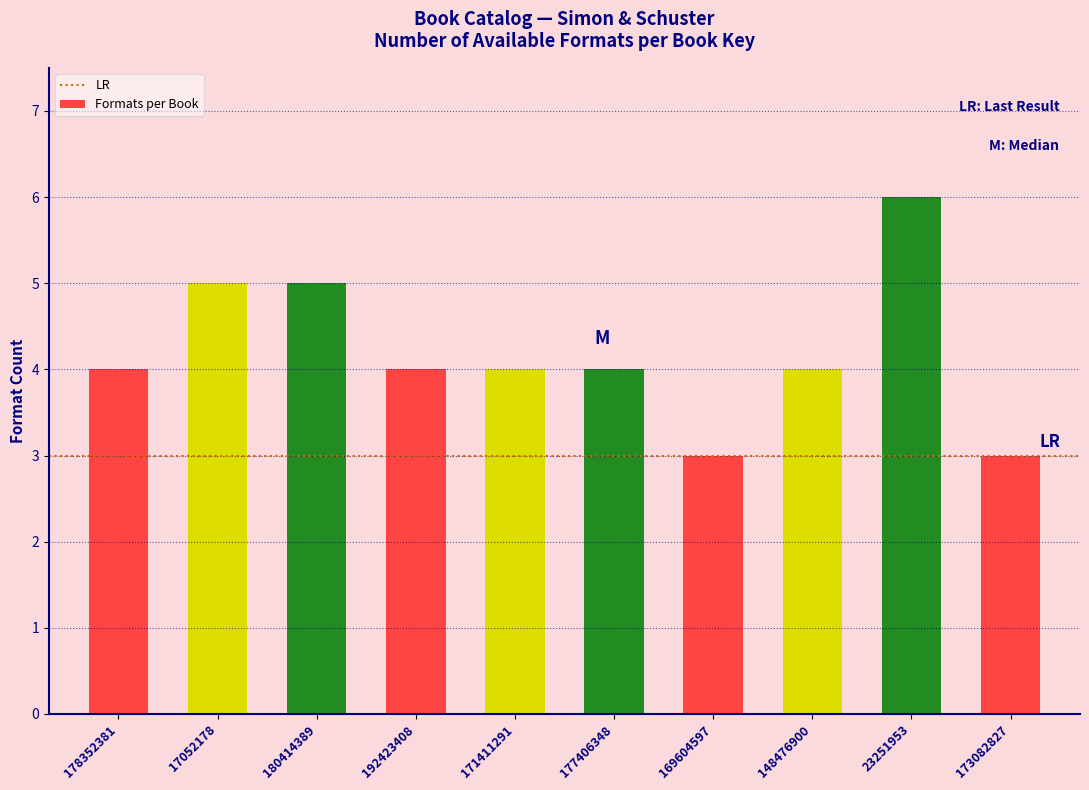

Reading left to right, what are all the values shown in this chart?

178352381=4	17052178=5	180414389=5	192423408=4	171411291=4	177406348=4	169604597=3	148476900=4	23251953=6	173082827=3